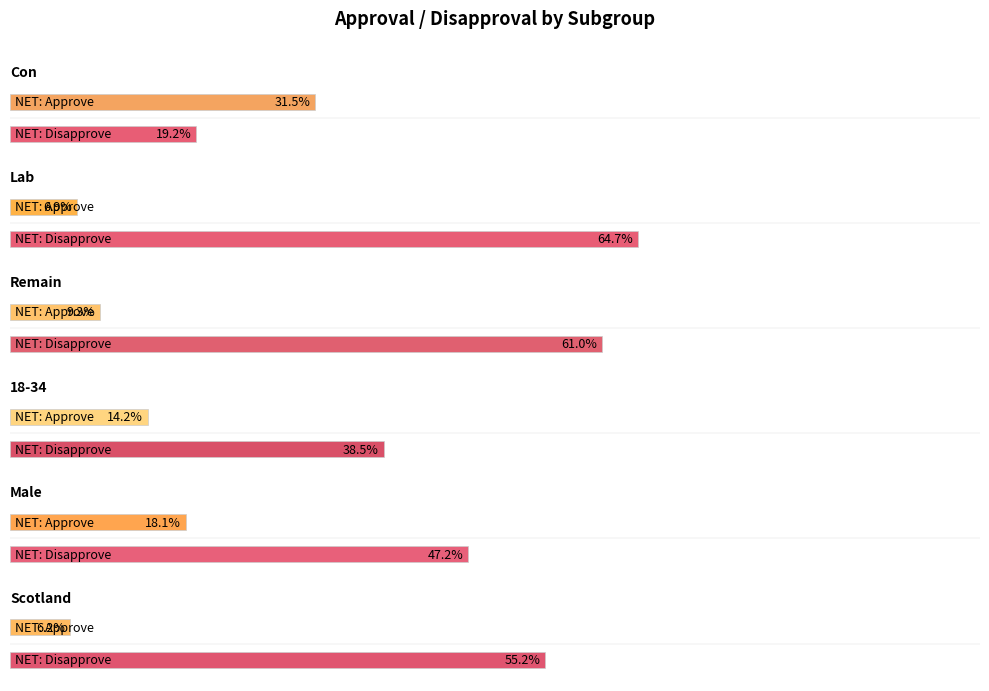

At which label does Remain reach its peak?

NET: Disapprove